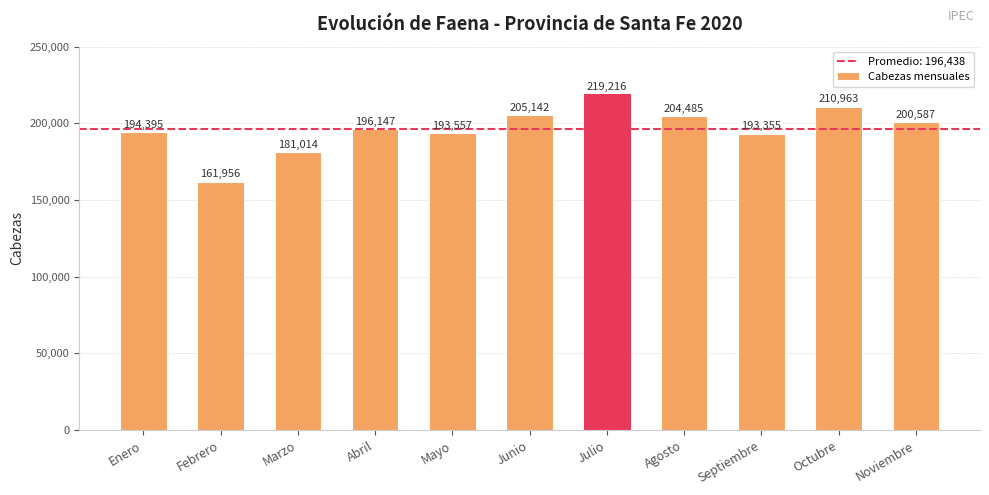

The chart shows a value of 64315 at Septiembre. True or false?

False